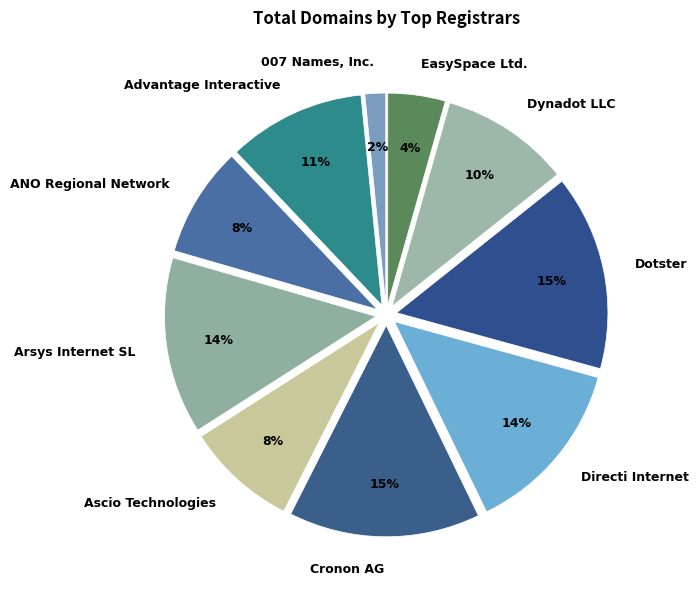

Is it true that EasySpace Ltd. is 4% of the pie?

True